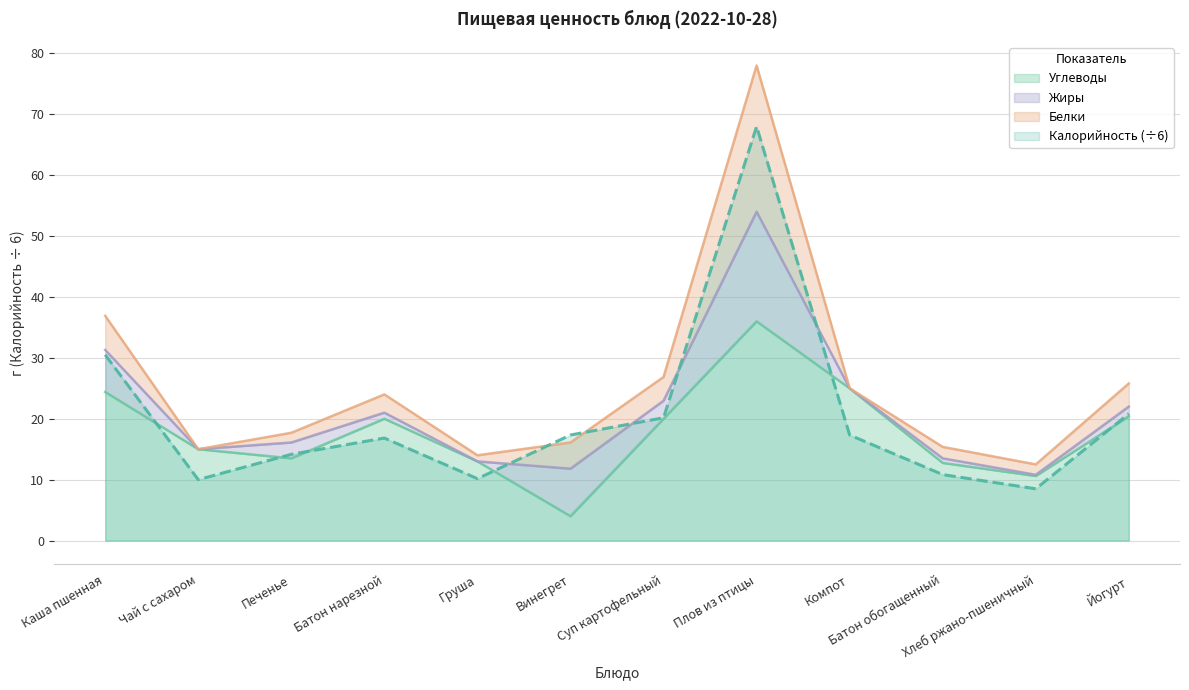

Does the chart display data point markers on the line(s)?

No